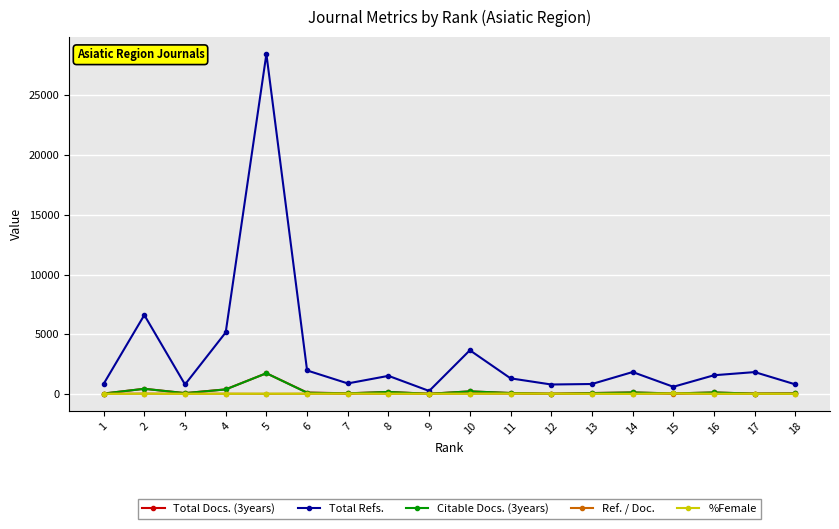

At which category does Total Refs. reach its first local valley?

3